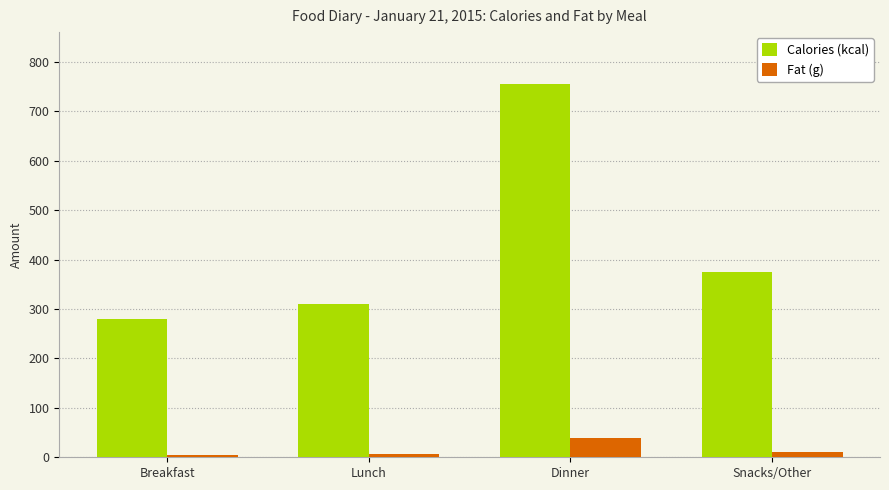

Rank the categories by Calories (kcal) value from lowest to highest.

Breakfast, Lunch, Snacks/Other, Dinner